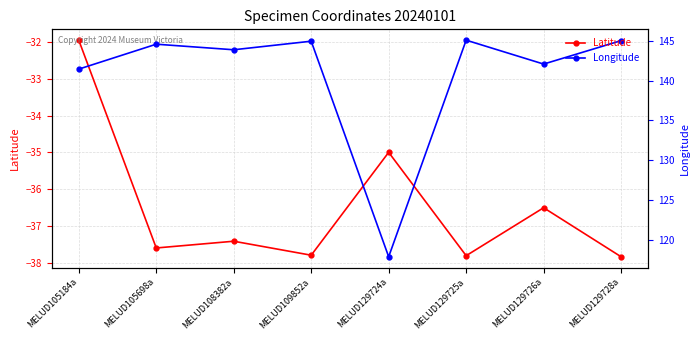

What is the difference between the maximum and second lowest values in the Latitude series?

5.9